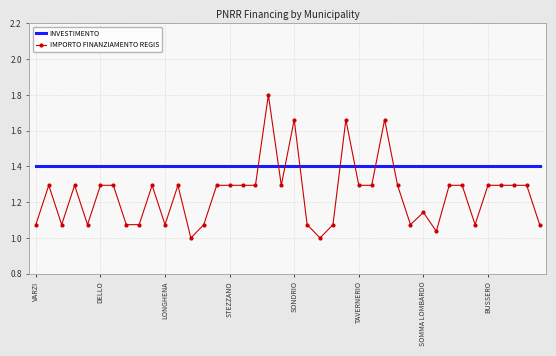

After their last crossing, which series has the higher values: INVESTIMENTO or IMPORTO FINANZIAMENTO REGIS?

INVESTIMENTO